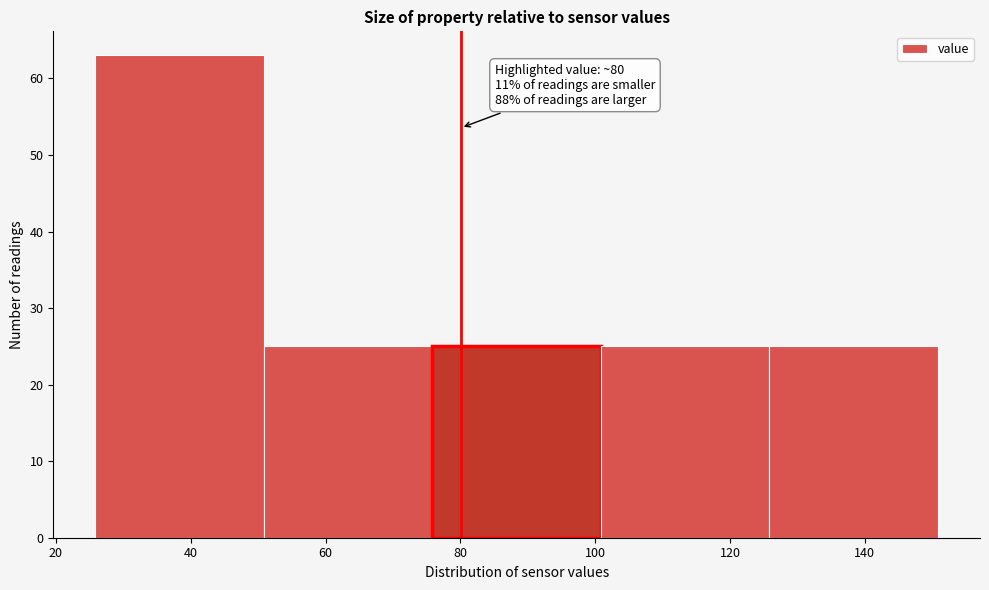

Over which range of the x-axis is the bar tallest?

26 to 50